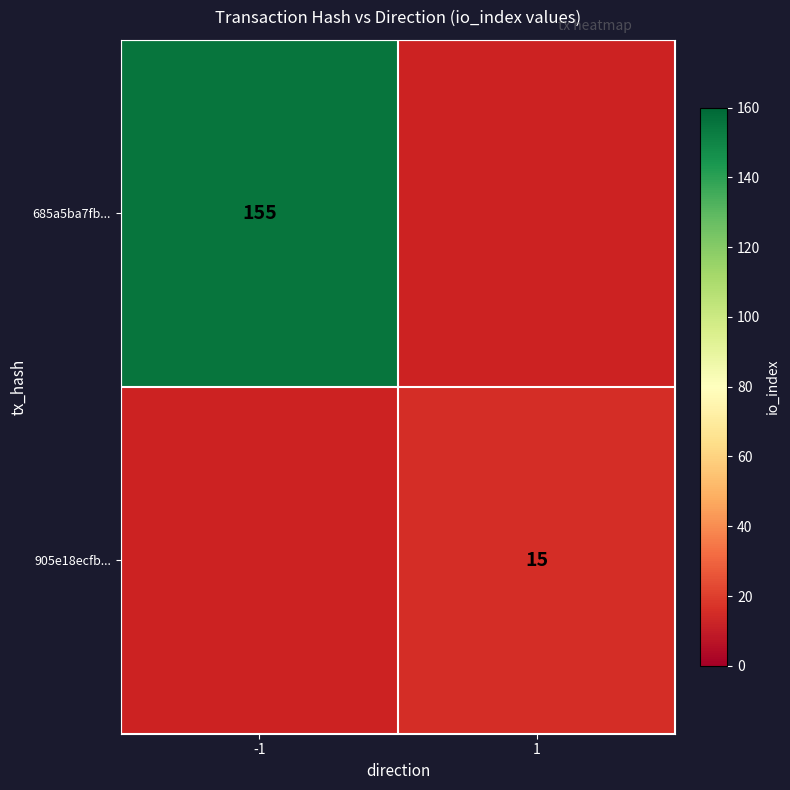

Is it true that 905e18ecfb... equals 15 at 1?

True